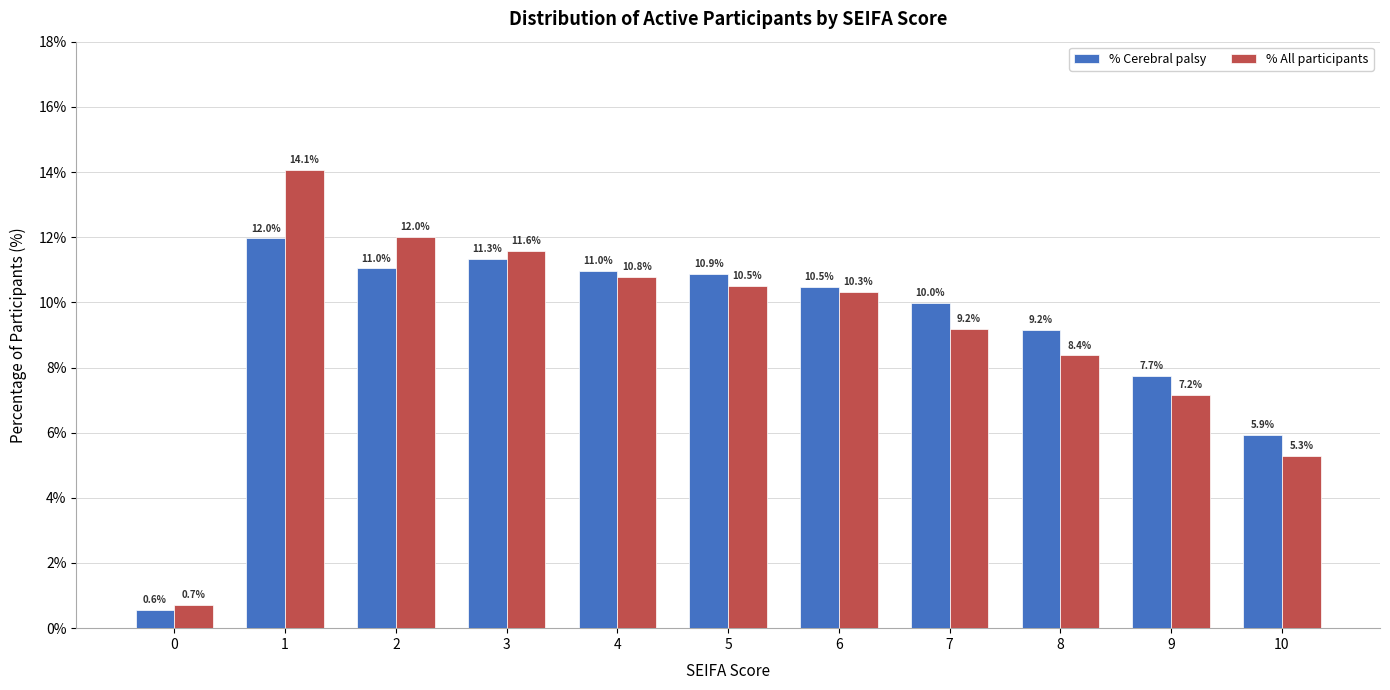

What is the difference between the % Cerebral palsy values at 10 and 9?

1.8